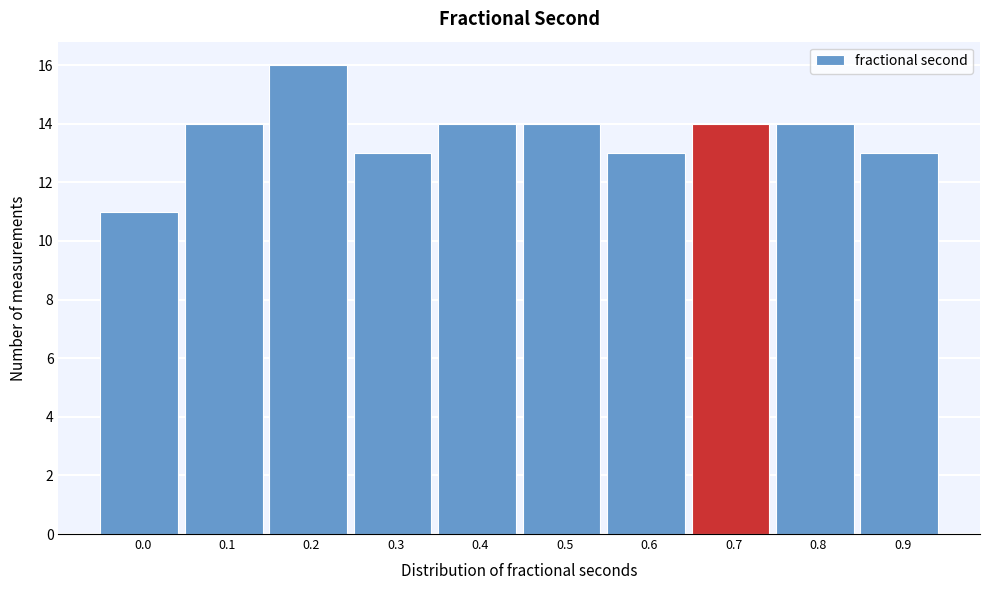

Reading right to left, transcribe all the data shown in this chart.

13	14	14	13	14	14	13	16	14	11